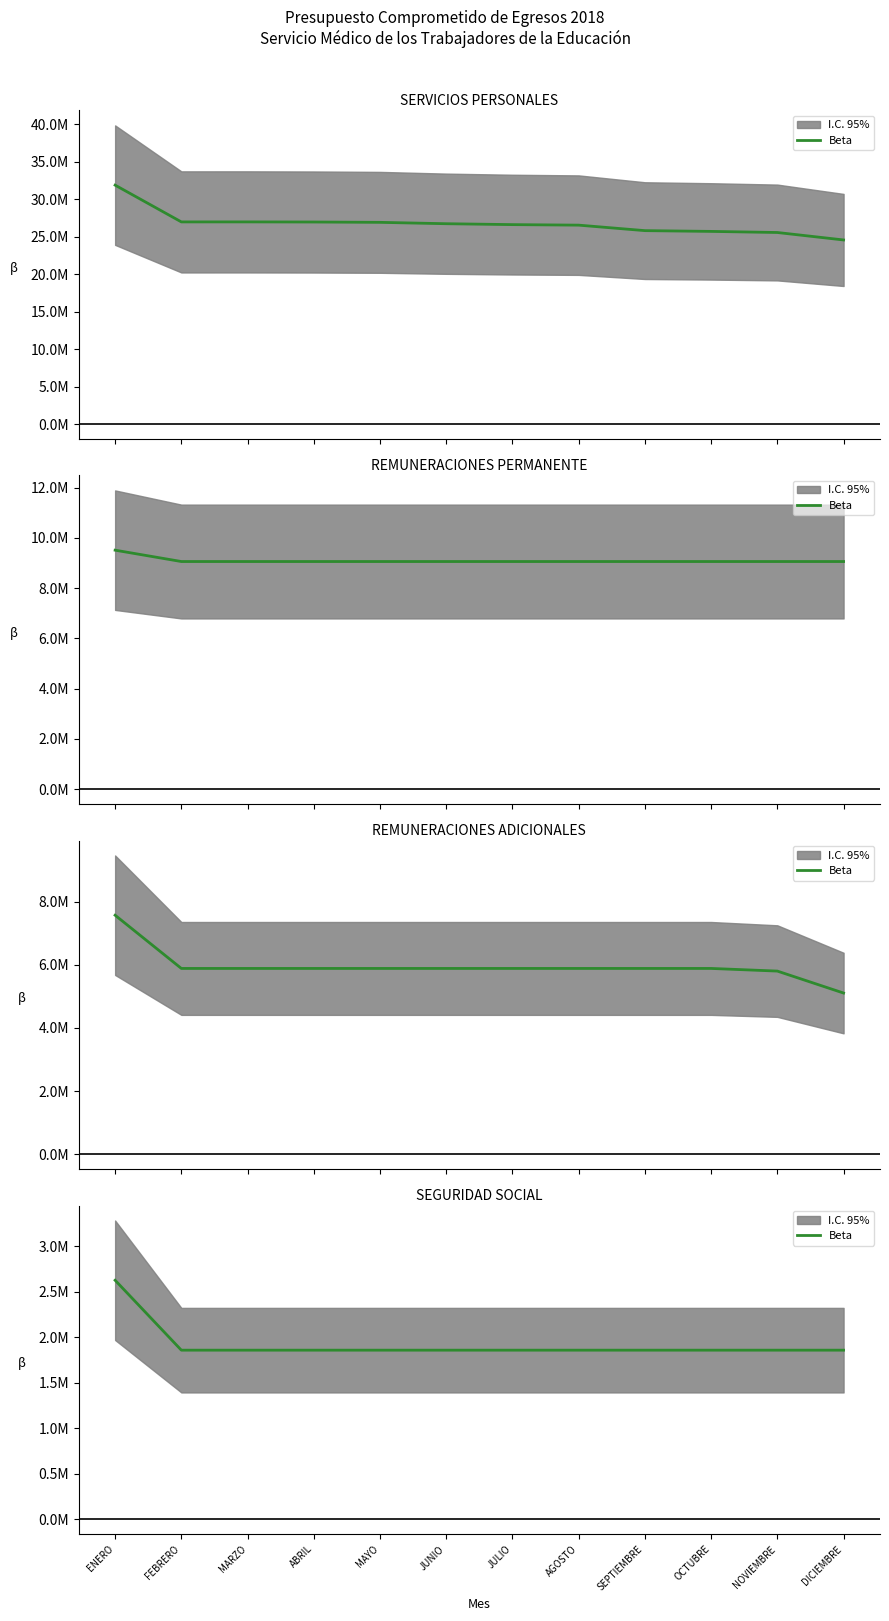

Reading left to right, what are all the values shown in this chart?

2625201	1857358	1857358	1857358	1857358	1857358	1857358	1857358	1857358	1857358	1857358	1857358